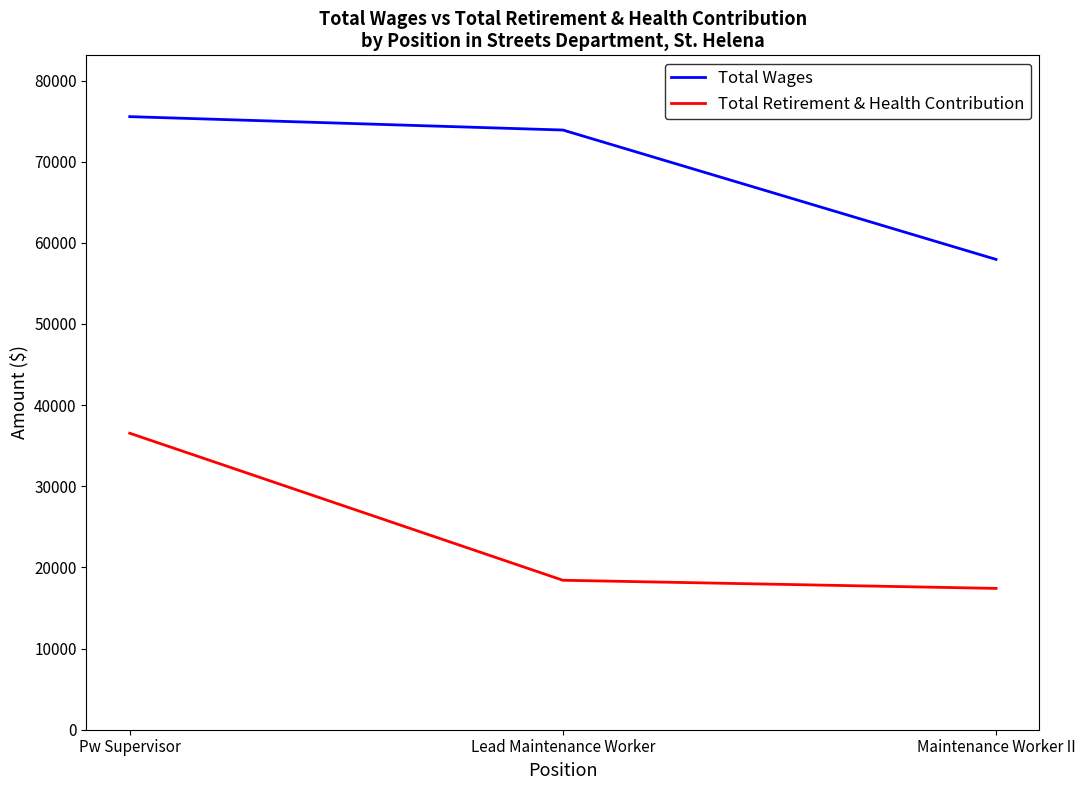

What is the difference between the Total Wages values at Maintenance Worker II and Pw Supervisor?

17592